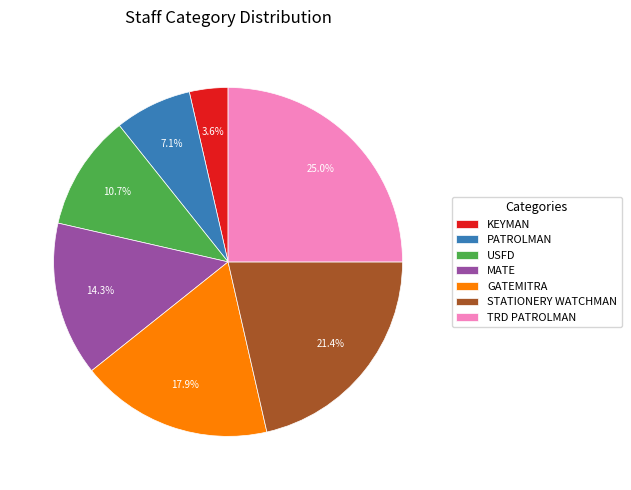

Rank the categories by value from lowest to highest.

KEYMAN, PATROLMAN, USFD, MATE, GATEMITRA, STATIONERY WATCHMAN, TRD PATROLMAN